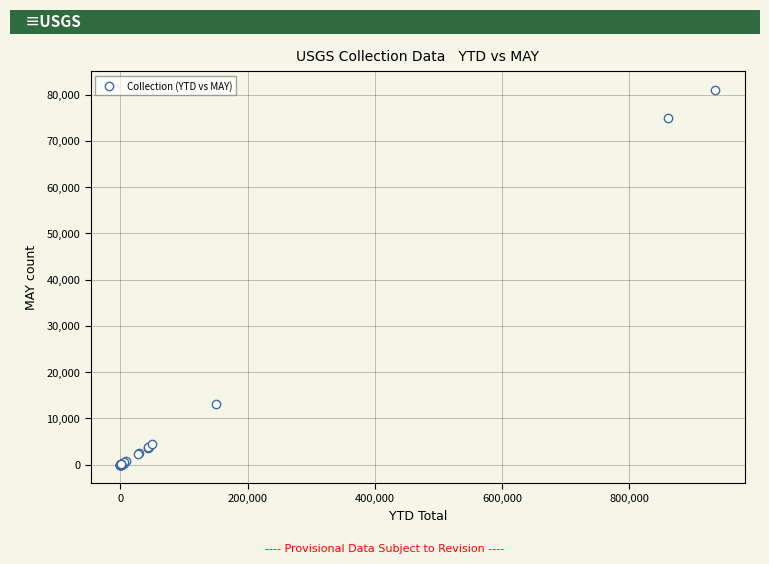

What Y value in the scatter plot is closest to 40482?

13115